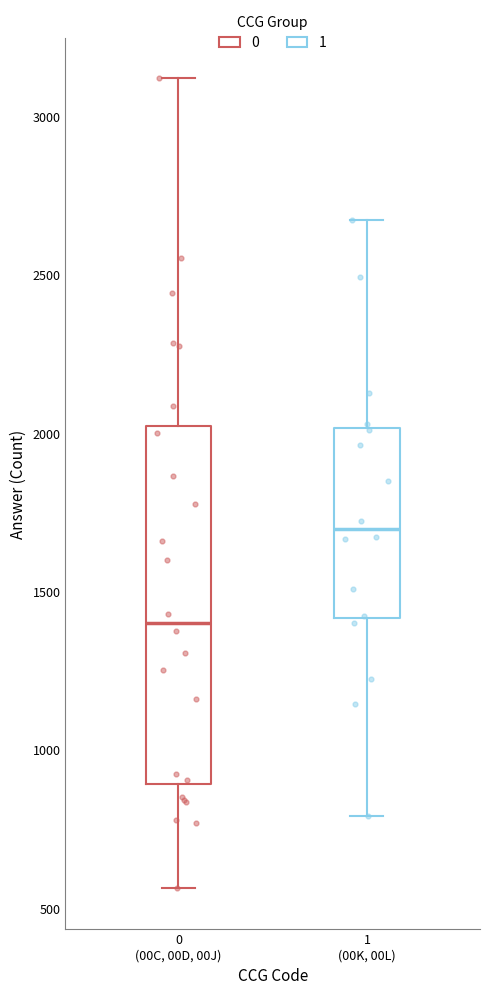

Where does the median line of the box for 0 (00C, 00D, 00J) sit on the y-axis? The values are not printed on the chart, so give them approximately, as read against the axis.

1400